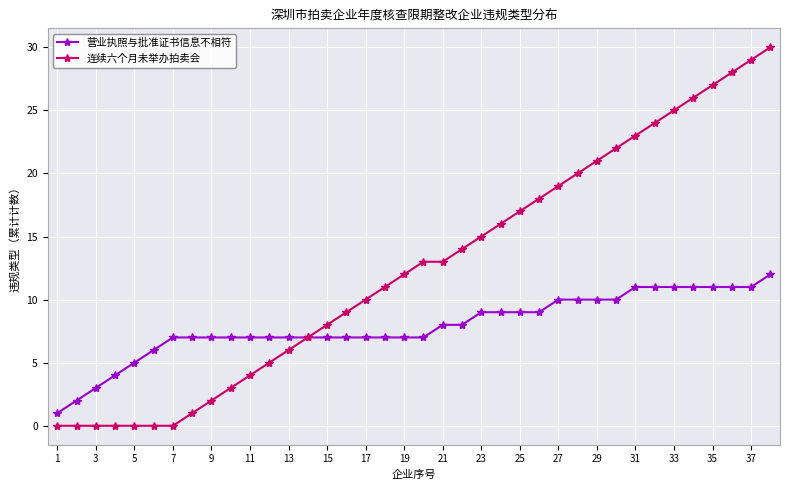

What is the value of the 连续六个月未举办拍卖会 point at the 37th from the left?

29